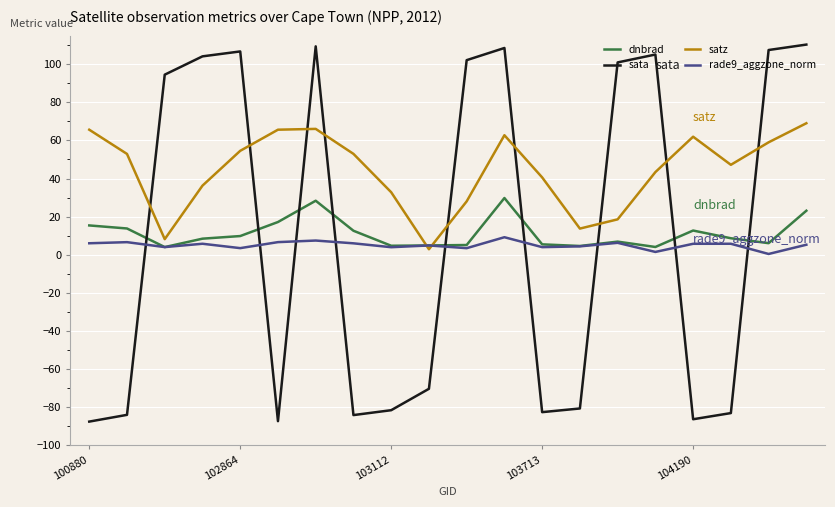

In dnbrad, how many points are lower than both neighbors (excluding endpoints)?

5